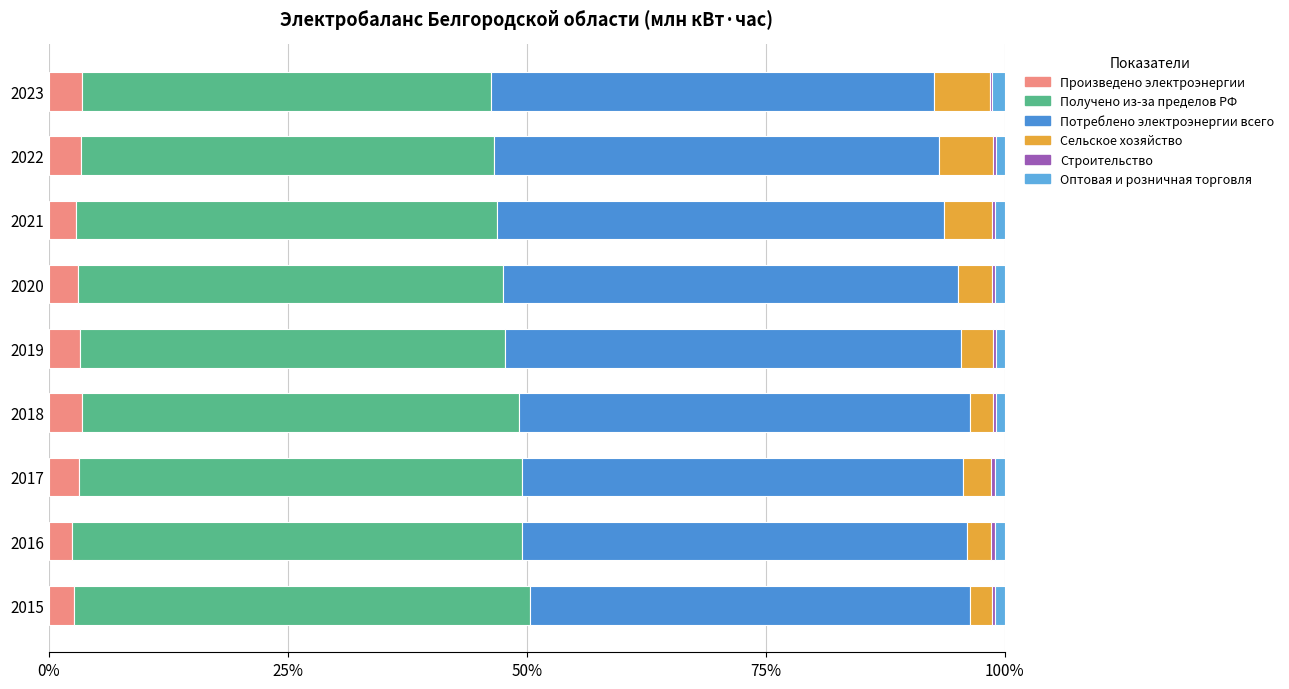

What is the sum of all Строительство values?

2.9